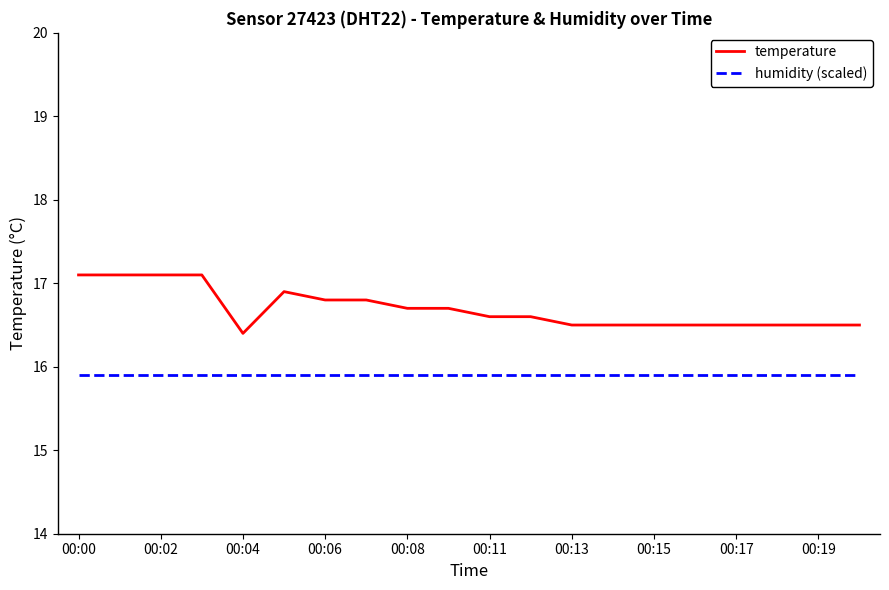

Rank the series by their maximum value, from lowest to highest.

humidity (scaled), temperature